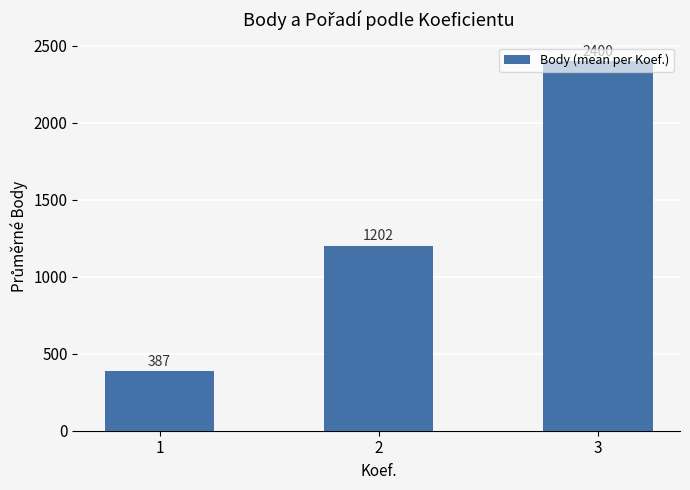

What is the value of the 3rd bar from the left?

2400.0